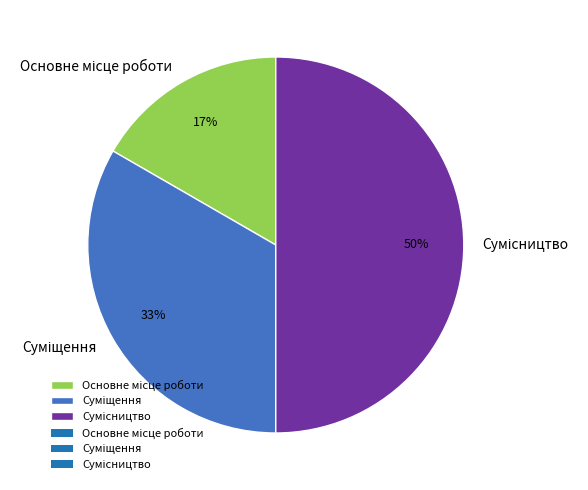

To the nearest percent, what is the difference between the largest and smallest slice percentages?

33%